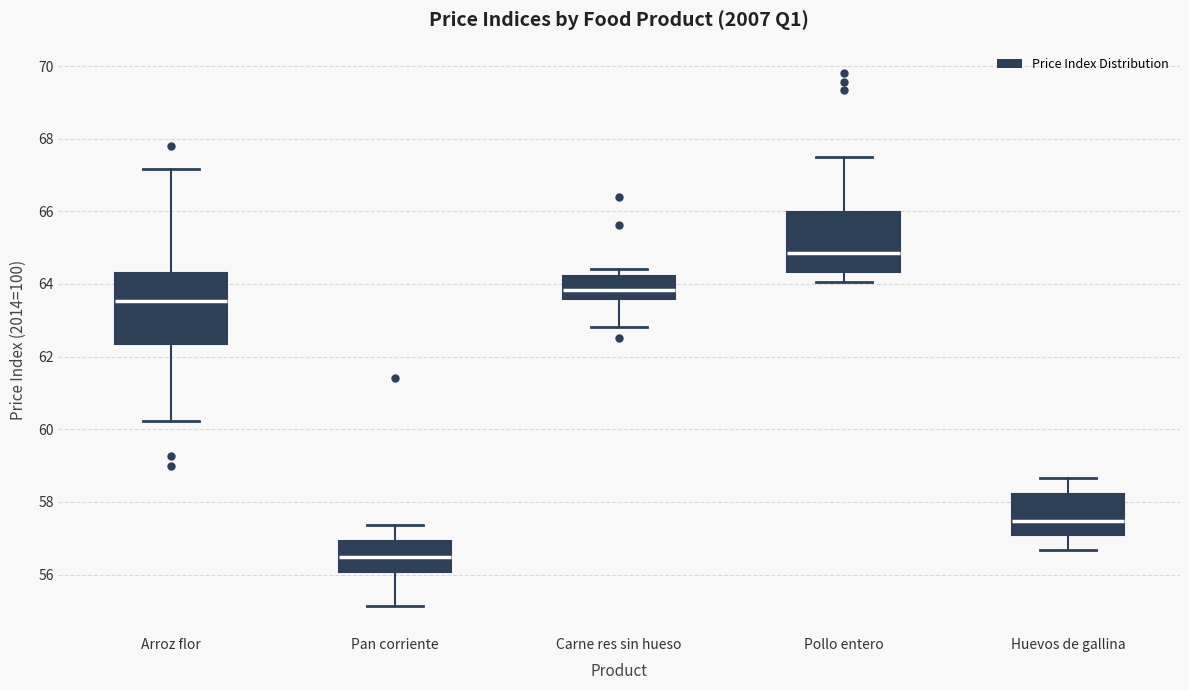

Reading left to right, read every box against the y-axis: the position of its median line, the range the box covers, and the ends of its whiskers. The values are not printed on the chart, so give them approximately, as read against the axis.

Arroz flor: median 63.6, box 62.4 to 64.4, whiskers 60.2 to 67.2
Pan corriente: median 56.4, box 56.0 to 57.0, whiskers 55.2 to 57.4
Carne res sin hueso: median 63.8, box 63.6 to 64.2, whiskers 62.8 to 64.4
Pollo entero: median 64.8, box 64.4 to 66.0, whiskers 64.0 to 67.6
Huevos de gallina: median 57.4, box 57.0 to 58.2, whiskers 56.6 to 58.6